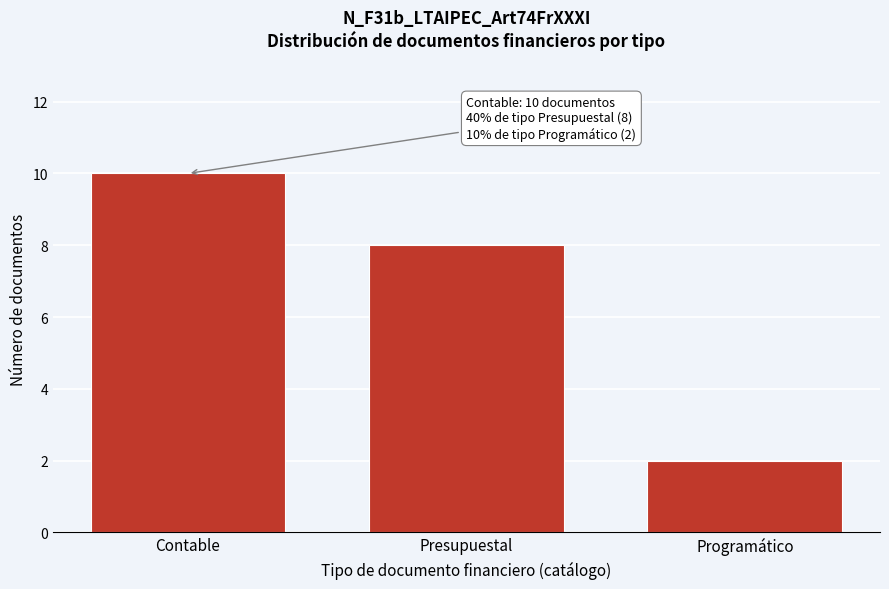

Reading right to left, what are all the values shown in this chart?

2	8	10